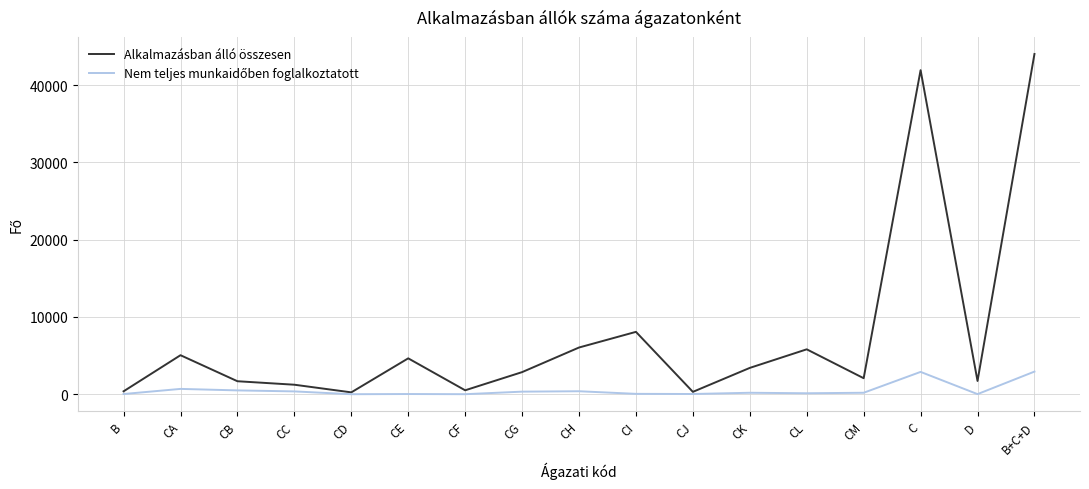

What is the greatest value displayed?

44032